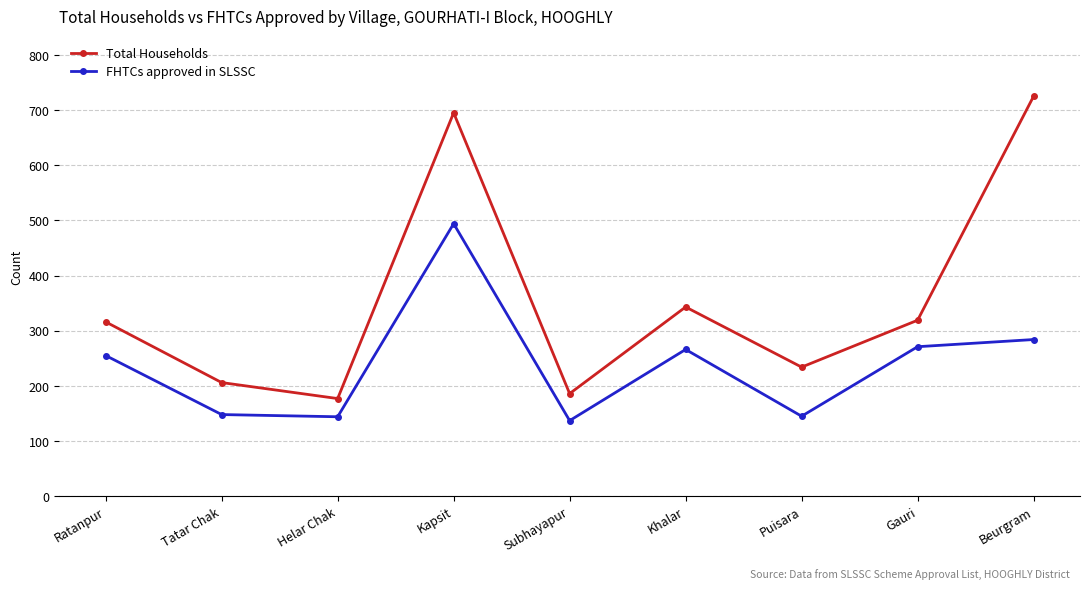

True or false: Total Households and FHTCs approved in SLSSC cross at least once.

False